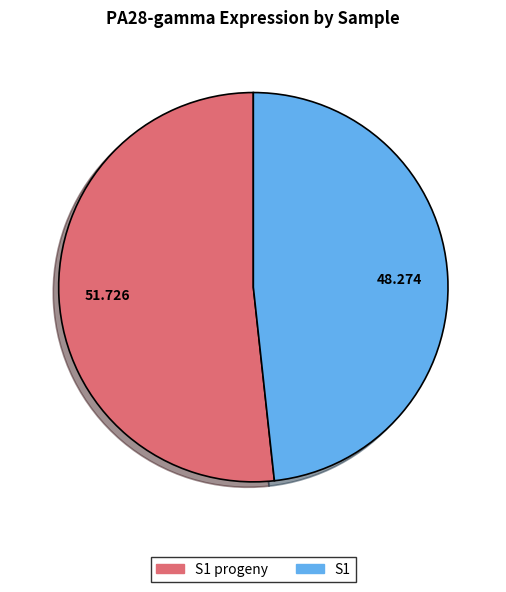

Is there a majority slice in this chart?

Yes